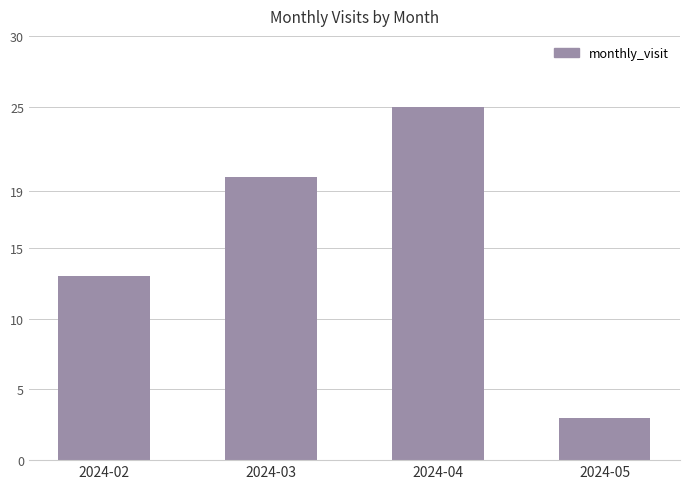

What is the average value?

15